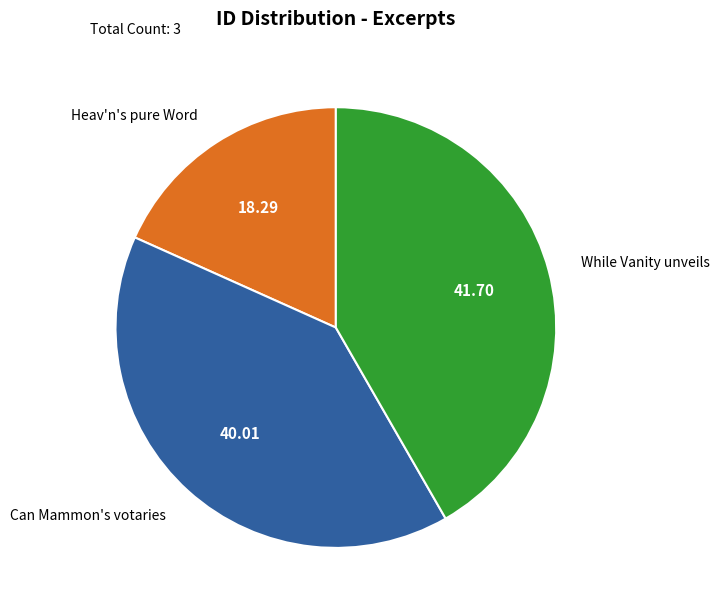

Between Heav'n's pure Word and Can Mammon's votaries, which is larger?

Can Mammon's votaries